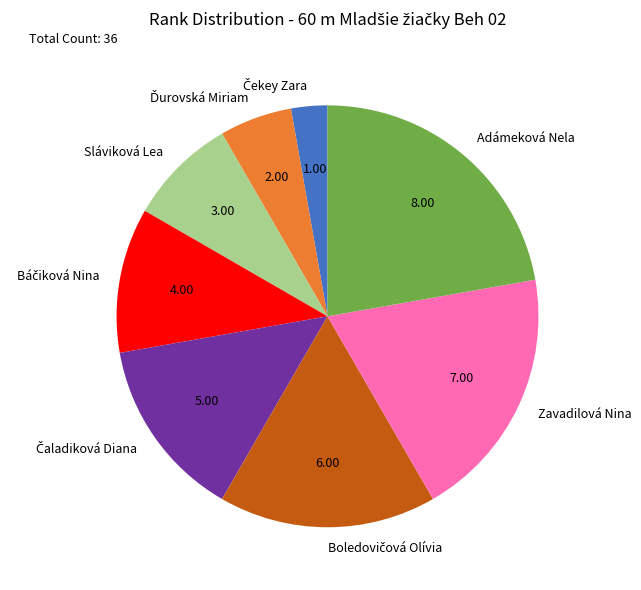

Does Adámeková Nela account for over 50% of the chart?

No